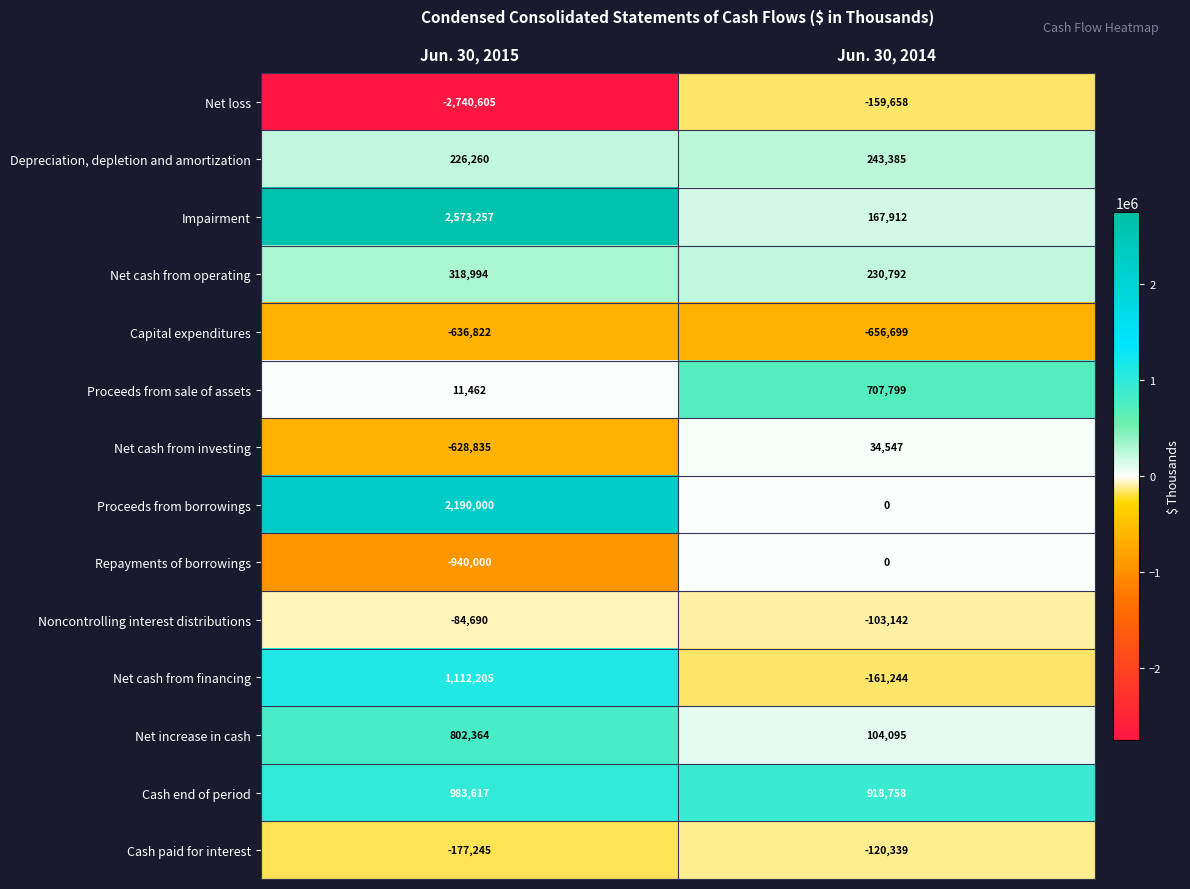

Where is Capital expenditures nearest to the value -646760?

Jun. 30, 2015